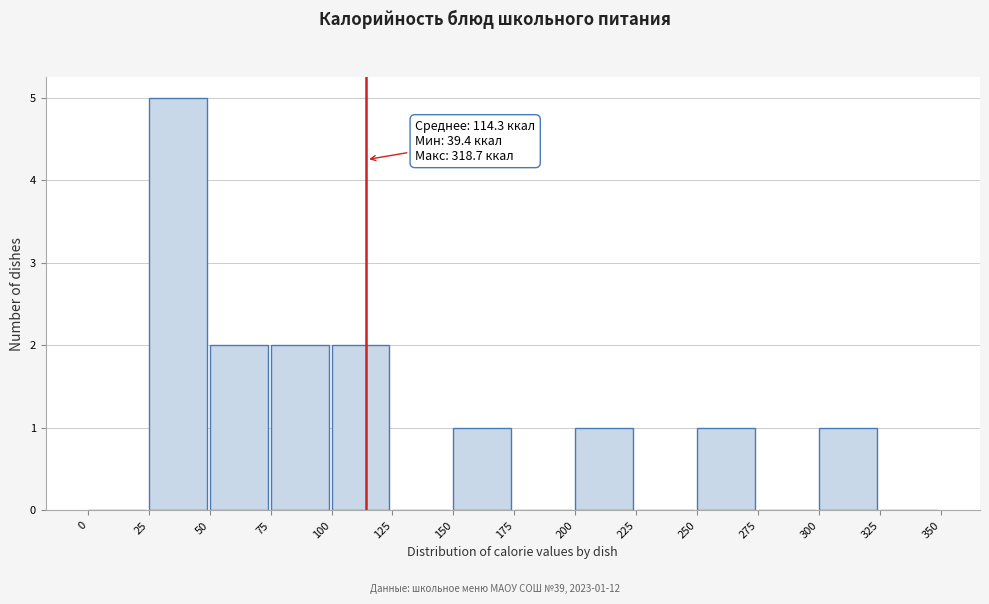

Over which range of the x-axis is the bar tallest?

25 to 50